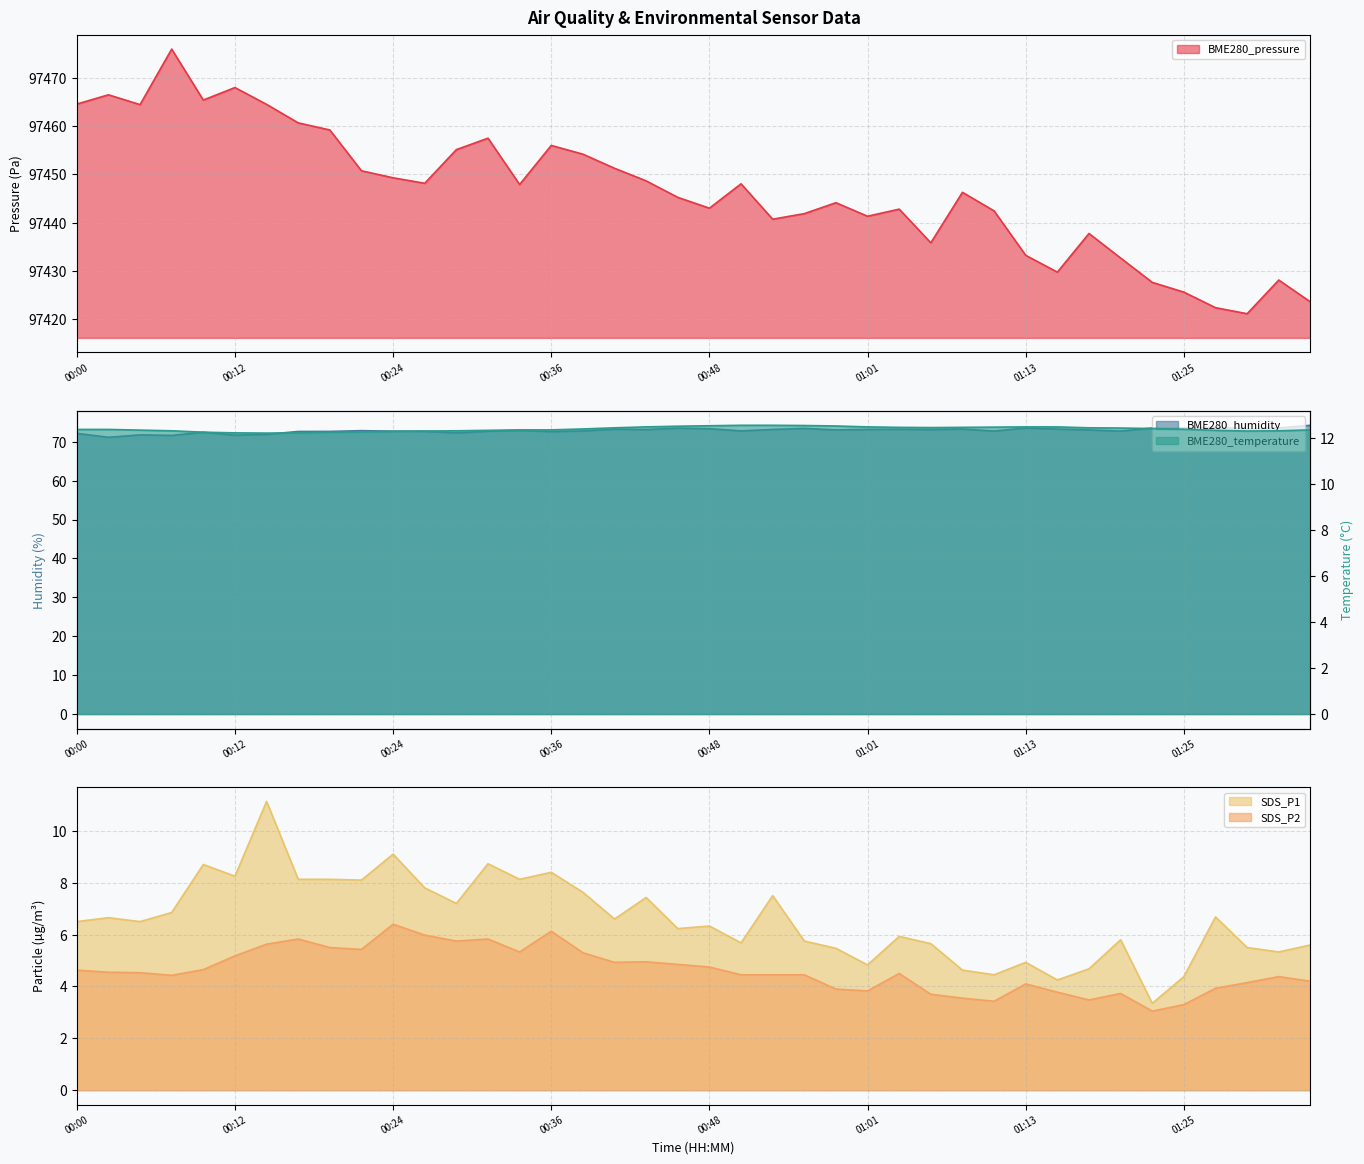

Reading left to right, list all the values displayed in this chart.

BME280_pressure: 00:00=97464.6	00:02=97466.5	00:05=97464.4	00:07=97475.9	00:09=97465.4	00:12=97468.0	00:14=97464.5	00:17=97460.7	00:19=97459.2	00:22=97450.8	00:24=97449.3	00:27=97448.2	00:29=97455.1	00:31=97457.5	00:34=97447.9	00:36=97456.0	00:39=97454.2	00:41=97451.3	00:44=97448.7	00:46=97445.2	00:48=97443.0	00:51=97448.1	00:53=97440.7	00:56=97441.9	00:58=97444.1	01:01=97441.3	01:03=97442.8	01:06=97435.8	01:08=97446.3	01:10=97442.4	01:13=97433.2	01:15=97429.8	01:18=97437.8	01:20=97432.7	01:23=97427.6	01:25=97425.6	01:28=97422.4	01:30=97421.2	01:33=97428.1	01:35=97423.6
BME280_humidity: 00:00=72.2	00:02=71.1	00:05=71.8	00:07=71.6	00:09=72.4	00:12=71.7	00:14=71.9	00:17=72.6	00:19=72.7	00:22=72.8	00:24=72.7	00:27=72.7	00:29=72.3	00:31=72.7	00:34=72.9	00:36=72.6	00:39=72.8	00:41=73.2	00:44=73.1	00:46=73.5	00:48=73.3	00:51=72.8	00:53=73.2	00:56=73.4	00:58=73.0	01:01=73.2	01:03=73.2	01:06=73.1	01:08=73.2	01:10=72.7	01:13=73.5	01:15=73.3	01:18=73.0	01:20=72.7	01:23=73.5	01:25=73.6	01:28=73.7	01:30=73.3	01:33=73.5	01:35=74.2
SDS_P1: 00:00=6.5	00:02=6.7	00:05=6.5	00:07=6.8	00:09=8.7	00:12=8.2	00:14=11.1	00:17=8.1	00:19=8.1	00:22=8.1	00:24=9.1	00:27=7.8	00:29=7.2	00:31=8.7	00:34=8.1	00:36=8.4	00:39=7.6	00:41=6.6	00:44=7.4	00:46=6.2	00:48=6.3	00:51=5.7	00:53=7.5	00:56=5.8	00:58=5.5	01:01=4.8	01:03=5.9	01:06=5.7	01:08=4.6	01:10=4.5	01:13=4.9	01:15=4.2	01:18=4.7	01:20=5.8	01:23=3.4	01:25=4.4	01:28=6.7	01:30=5.5	01:33=5.3	01:35=5.6
BME280_temperature: 00:00=12.4	00:02=12.4	00:05=12.4	00:07=12.3	00:09=12.3	00:12=12.2	00:14=12.2	00:17=12.2	00:19=12.3	00:22=12.3	00:24=12.3	00:27=12.3	00:29=12.3	00:31=12.3	00:34=12.4	00:36=12.4	00:39=12.4	00:41=12.5	00:44=12.5	00:46=12.5	00:48=12.6	00:51=12.6	00:53=12.6	00:56=12.6	00:58=12.5	01:01=12.5	01:03=12.5	01:06=12.5	01:08=12.5	01:10=12.5	01:13=12.5	01:15=12.5	01:18=12.5	01:20=12.4	01:23=12.4	01:25=12.4	01:28=12.3	01:30=12.3	01:33=12.3	01:35=12.4
SDS_P2: 00:00=4.6	00:02=4.5	00:05=4.5	00:07=4.4	00:09=4.7	00:12=5.2	00:14=5.6	00:17=5.8	00:19=5.5	00:22=5.4	00:24=6.4	00:27=6.0	00:29=5.8	00:31=5.8	00:34=5.3	00:36=6.1	00:39=5.3	00:41=4.9	00:44=5.0	00:46=4.8	00:48=4.8	00:51=4.5	00:53=4.5	00:56=4.5	00:58=3.9	01:01=3.8	01:03=4.5	01:06=3.7	01:08=3.5	01:10=3.4	01:13=4.1	01:15=3.8	01:18=3.5	01:20=3.7	01:23=3.0	01:25=3.3	01:28=3.9	01:30=4.2	01:33=4.4	01:35=4.2